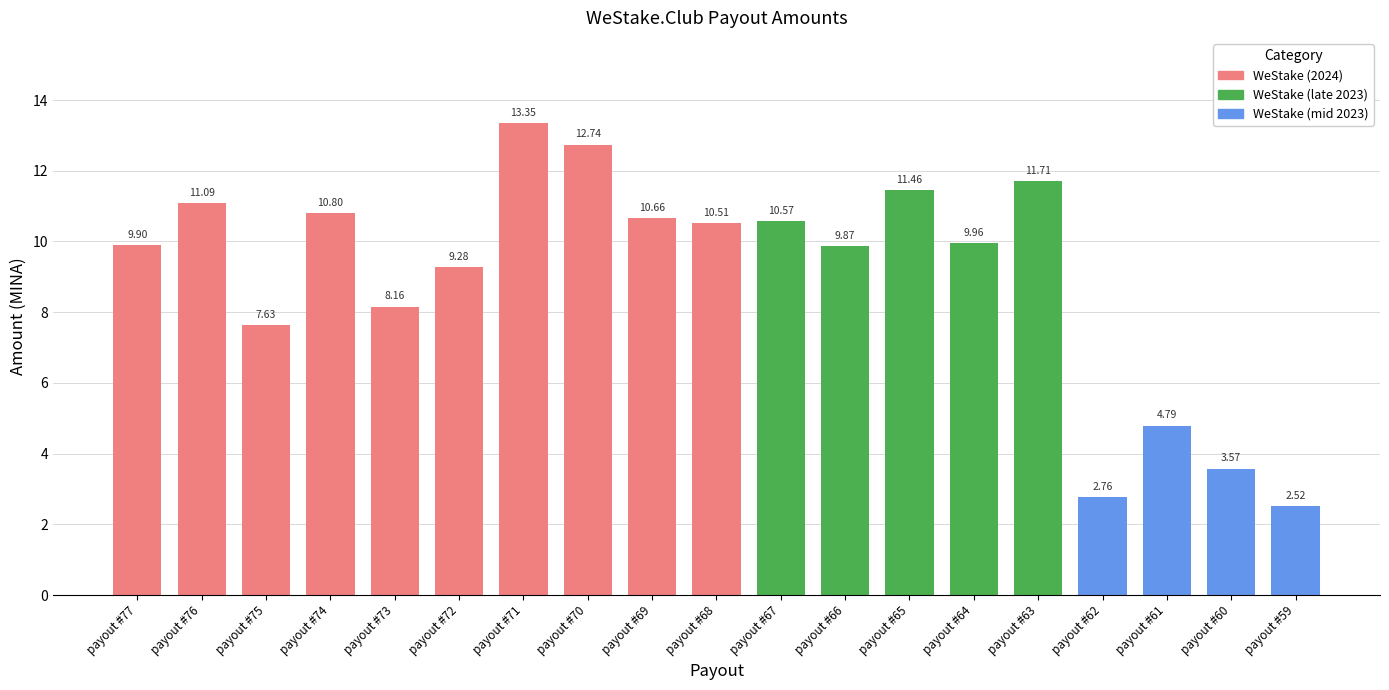

The value at payout #69 is 16.7. True or false?

False